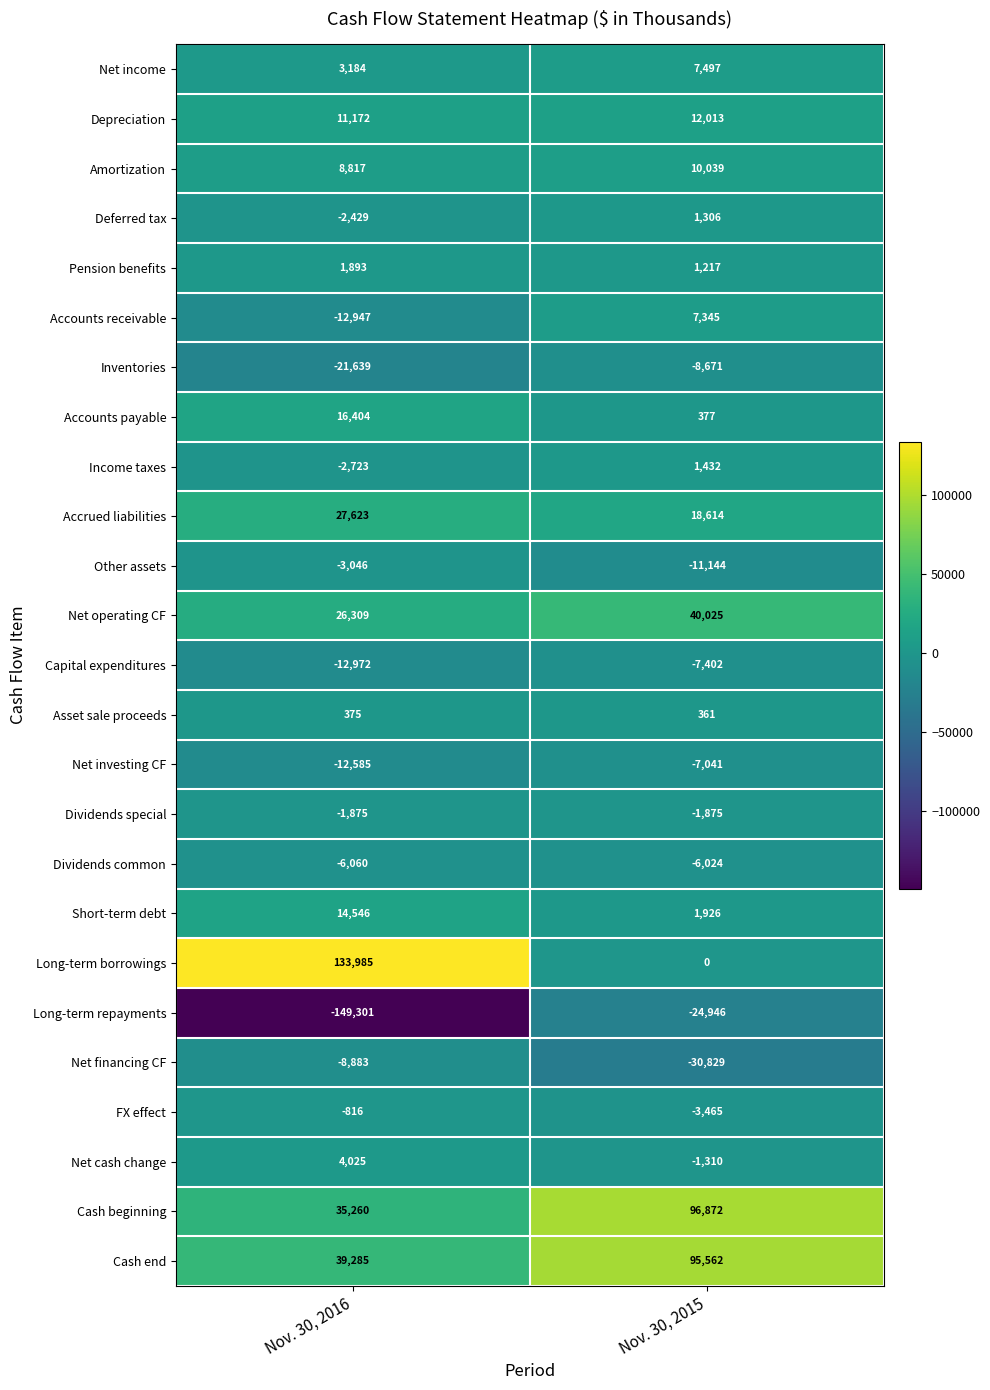

What is the difference between the highest and lowest values at Nov. 30, 2016?

283286